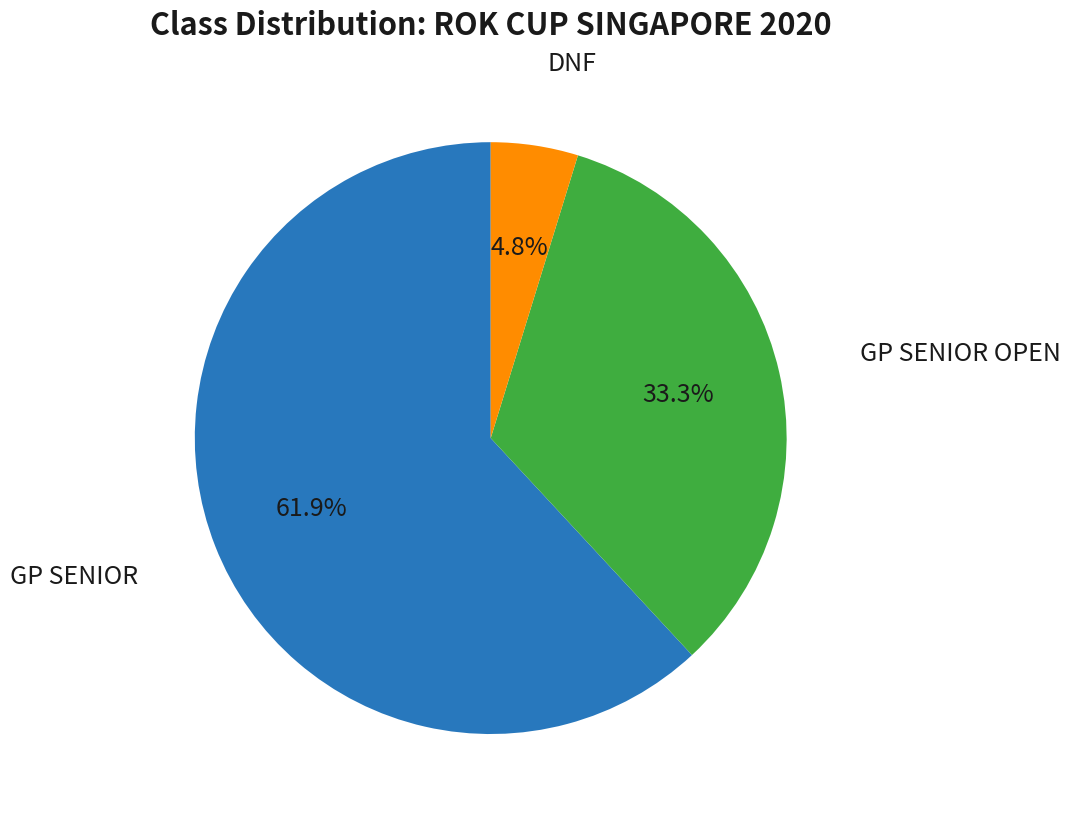

To the nearest percent, what is the difference between the largest and smallest slice percentages?

57%